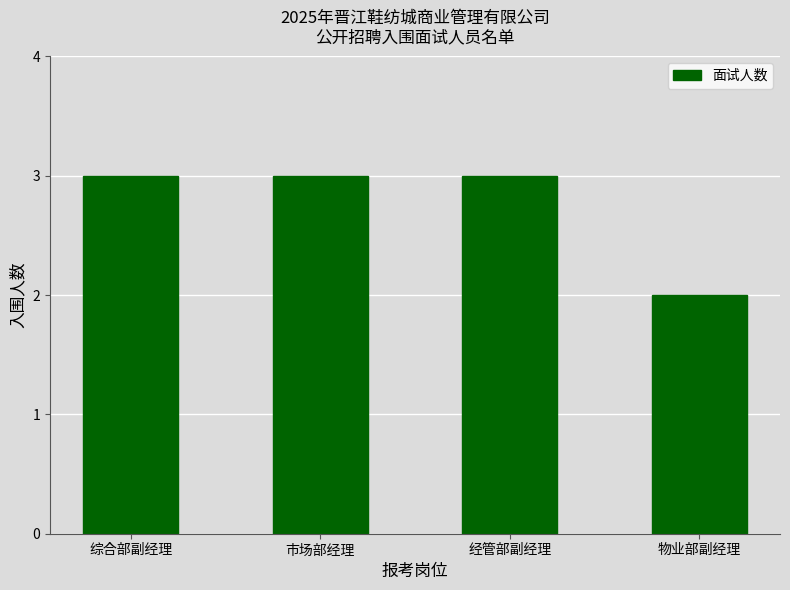

The chart shows a value of 5 at 市场部经理. True or false?

False